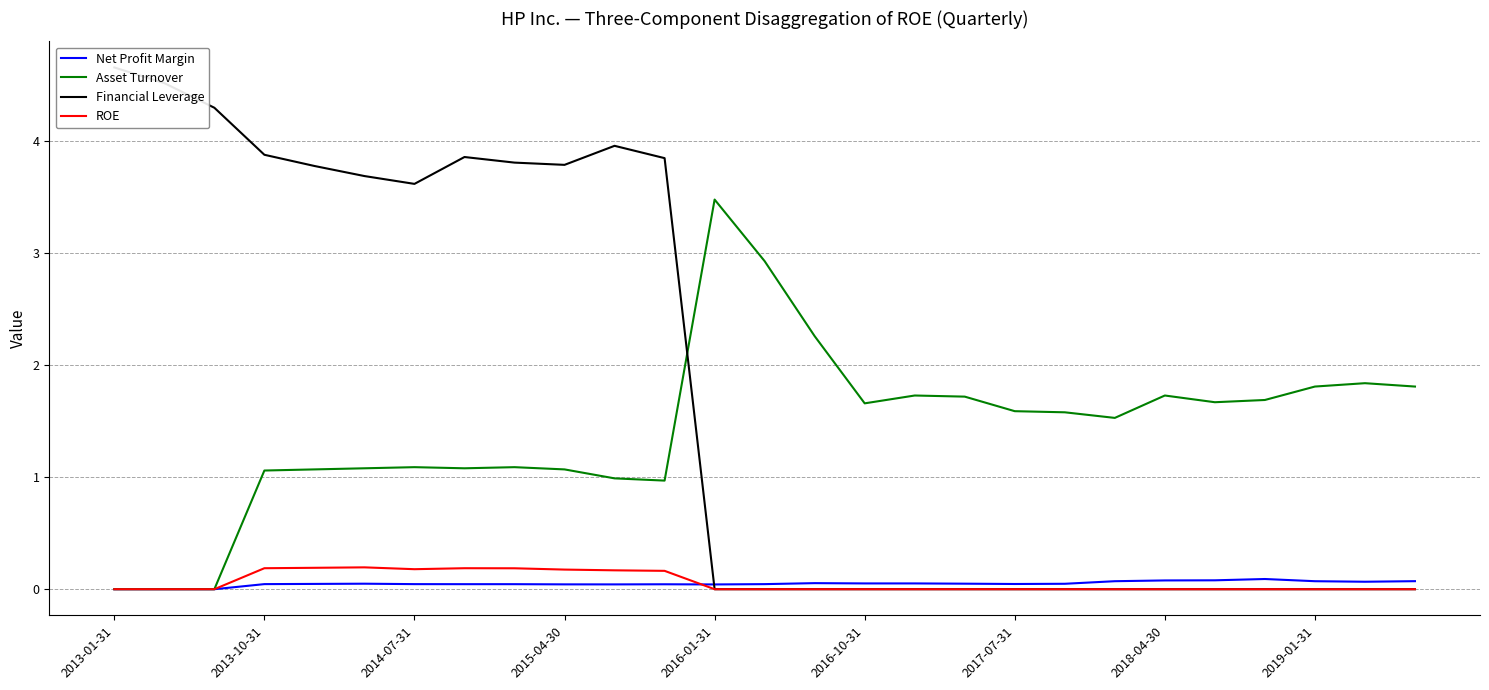

True or false: ROE and Financial Leverage intersect in this chart.

False